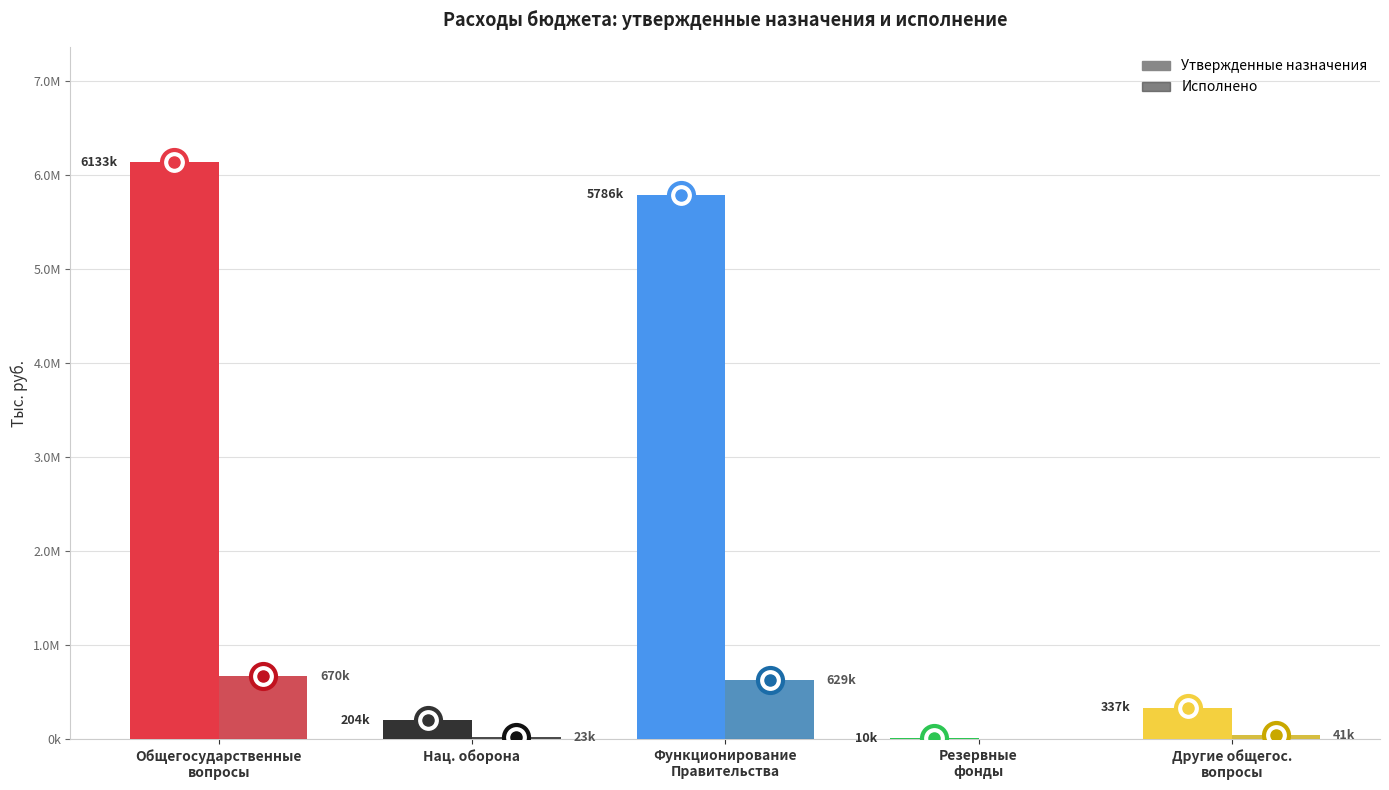

What is the total value across all series at Функционирование
Правительства?

6415561.4